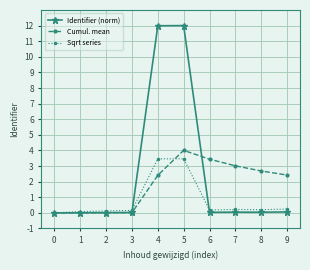

Does the chart have visible grid lines?

Yes